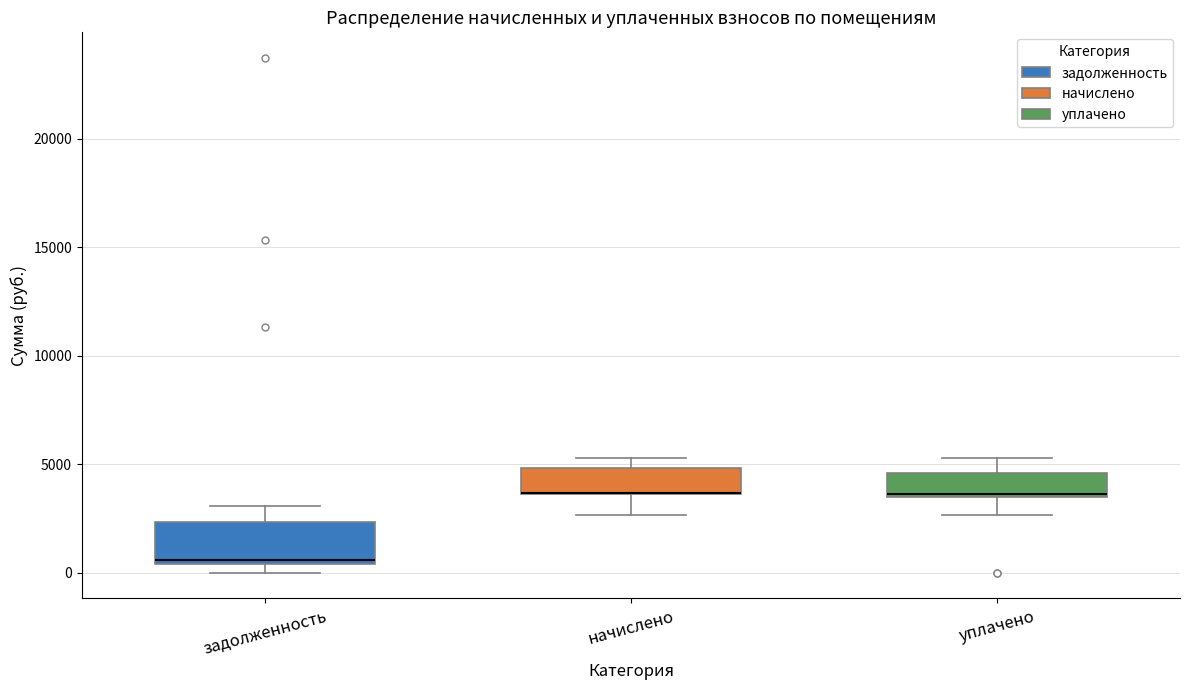

Which box is the tallest, from its lower edge to its upper edge?

задолженность